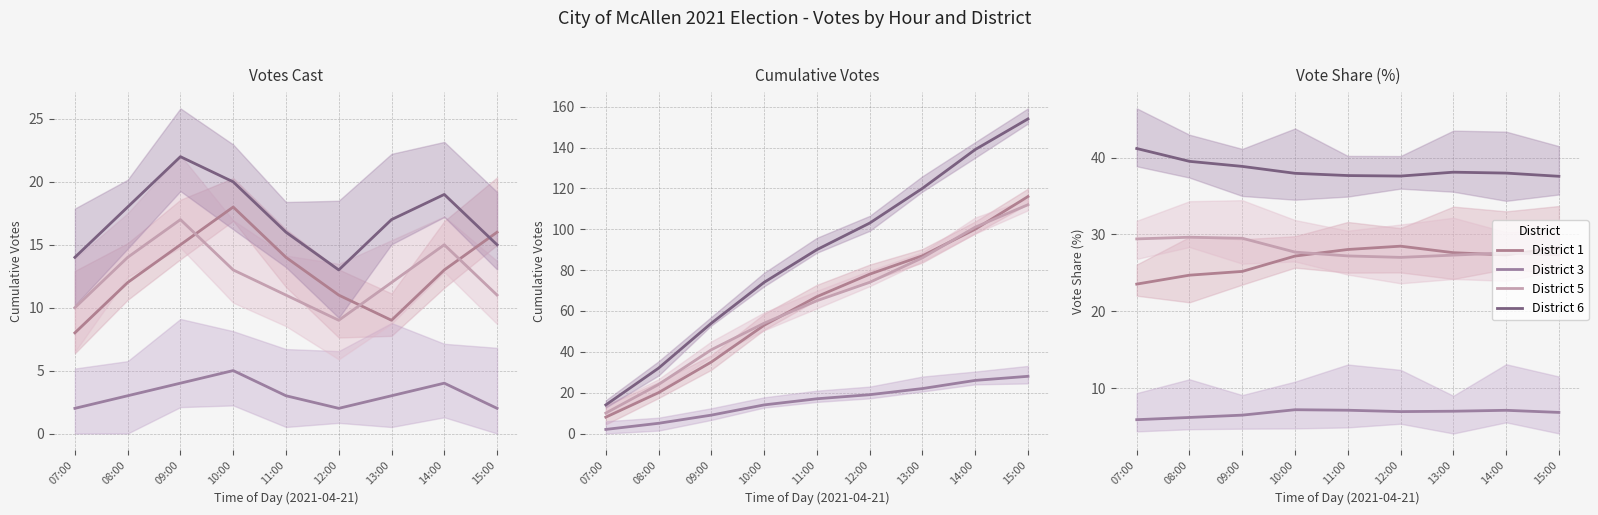

Which has a higher value, 15:00 or 14:00?

15:00